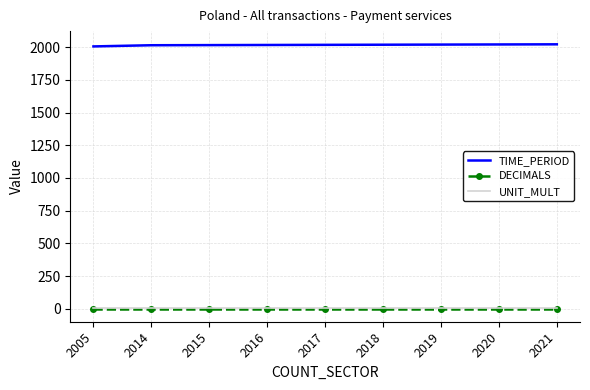

True or false: TIME_PERIOD has a value of 2014 at 2014.

True